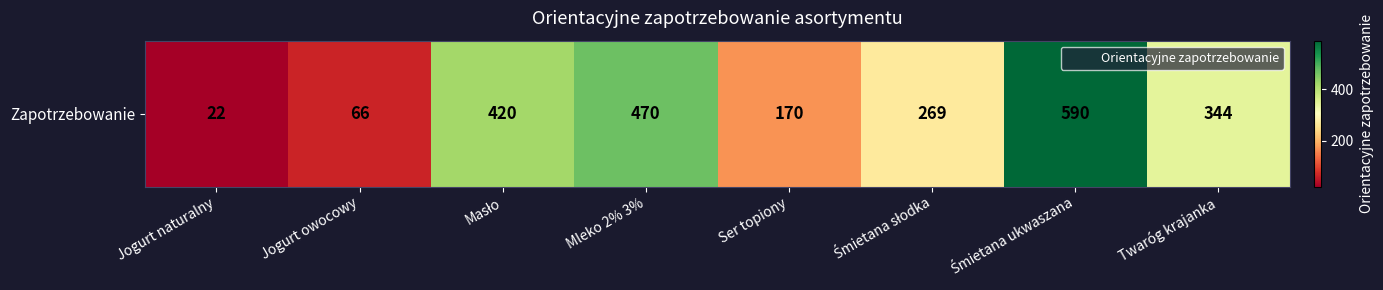

How many values are below 344?

4